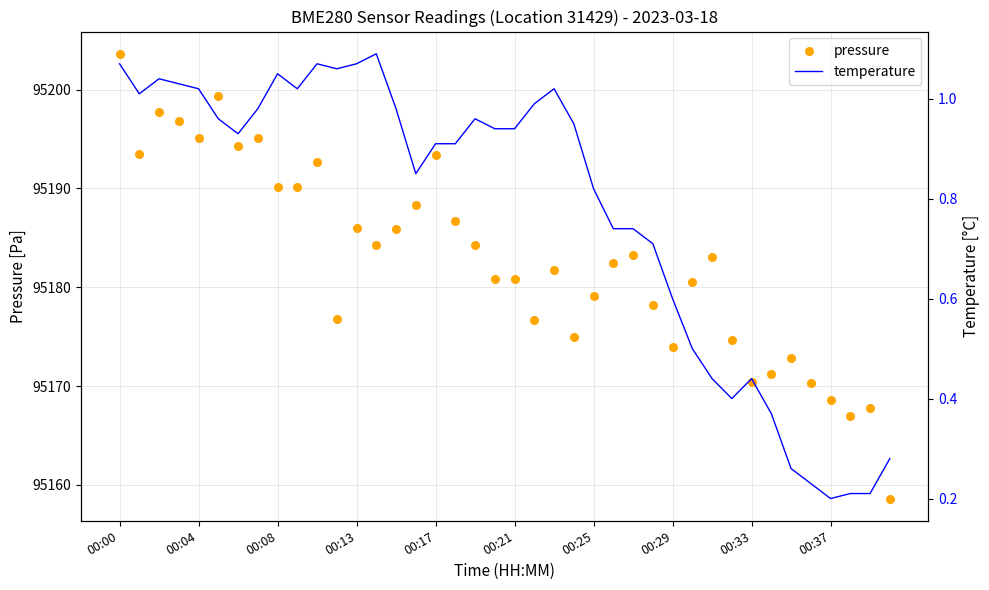

At which category is the sum across all series the highest?

00:00